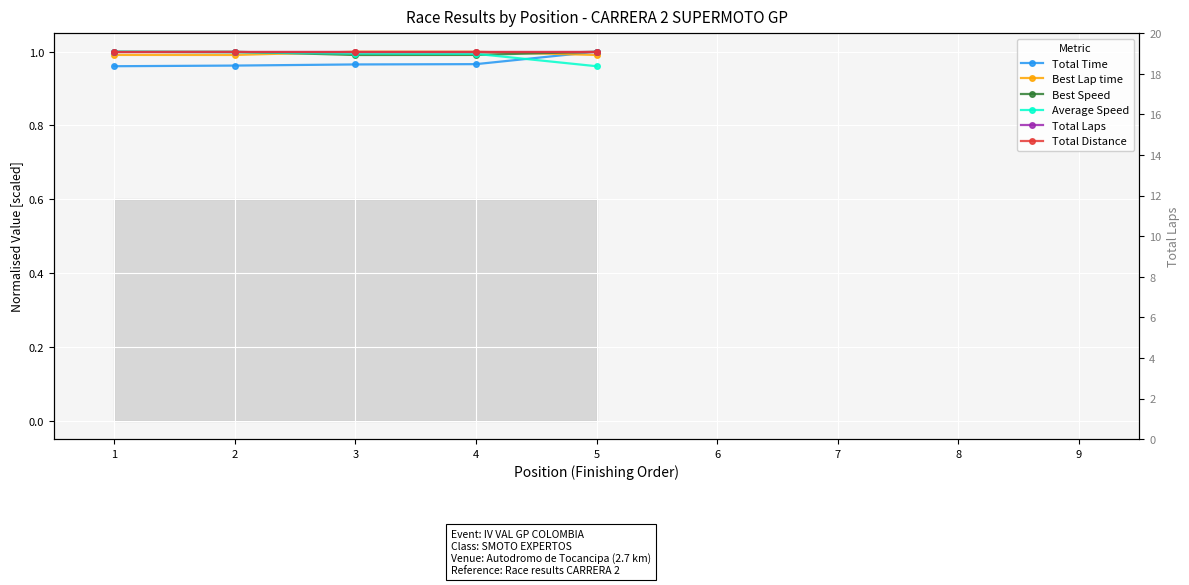

Is the value of Average Speed at 5 greater than the value of Best Speed at 4?

No